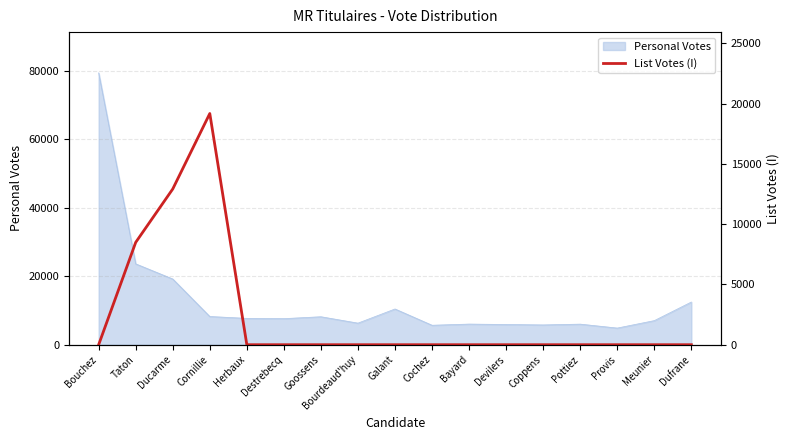

What is the maximum value for Personal Votes?

79447